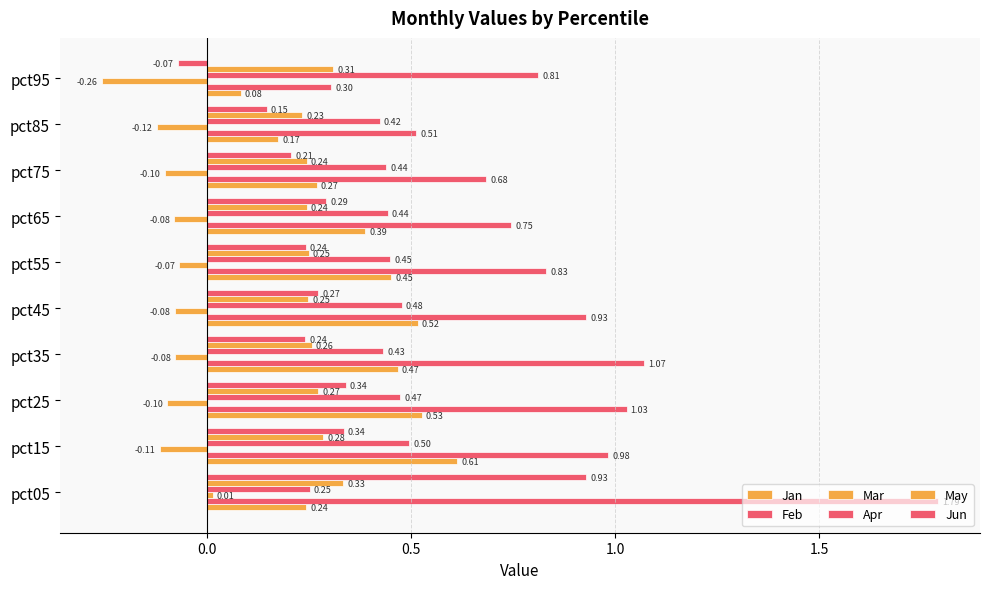

Reading left to right, list all the values displayed in this chart.

Jan: 0.2	0.6	0.5	0.5	0.5	0.5	0.4	0.3	0.2	0.1
Feb: 1.8	1.0	1.0	1.1	0.9	0.8	0.7	0.7	0.5	0.3
Mar: 0.0	-0.1	-0.1	-0.1	-0.1	-0.1	-0.1	-0.1	-0.1	-0.3
Apr: 0.3	0.5	0.5	0.4	0.5	0.4	0.4	0.4	0.4	0.8
May: 0.3	0.3	0.3	0.3	0.2	0.2	0.2	0.2	0.2	0.3
Jun: 0.9	0.3	0.3	0.2	0.3	0.2	0.3	0.2	0.1	-0.1